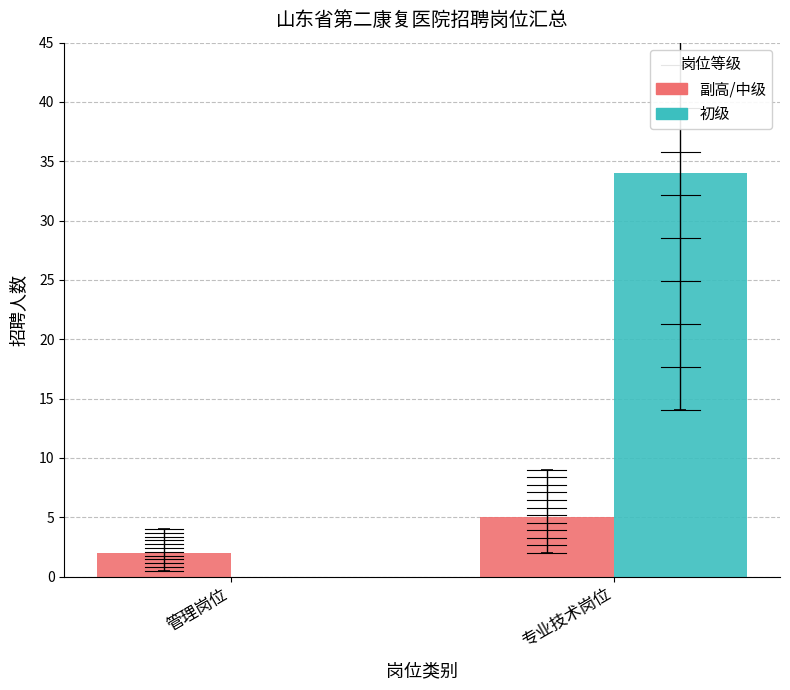

True or false: 副高/中级 has a value of 5 at 专业技术岗位.

True